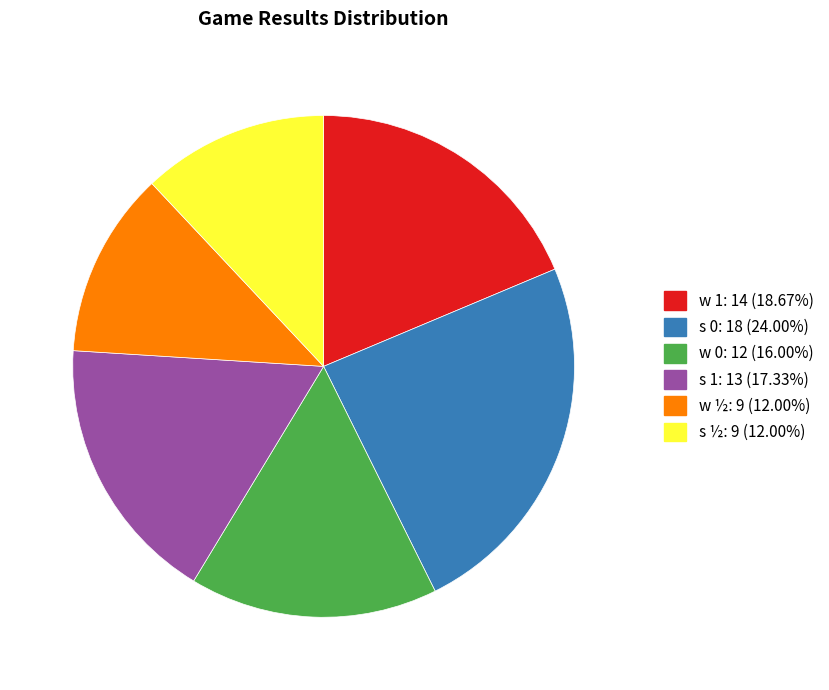

Which category has the biggest portion of the pie?

s 0